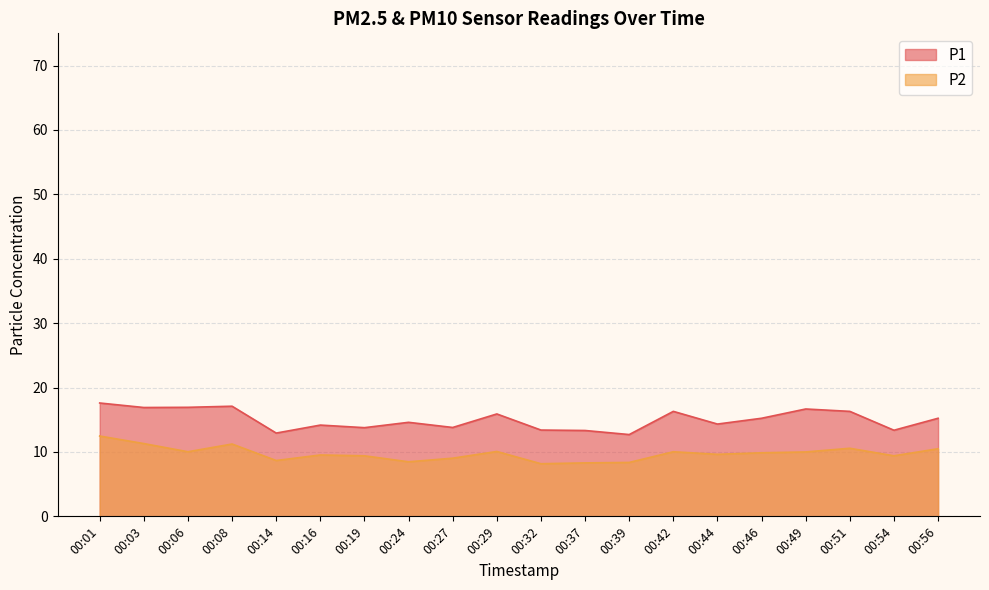

In P2, how many points are lower than both neighbors (excluding endpoints)?

6